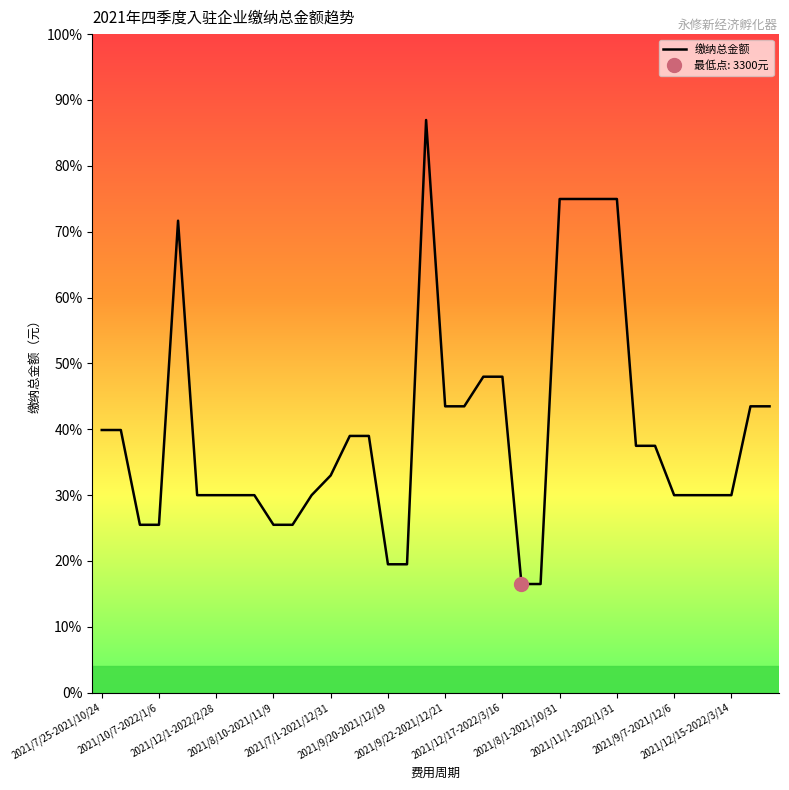

How many lines are shown in the chart?

1